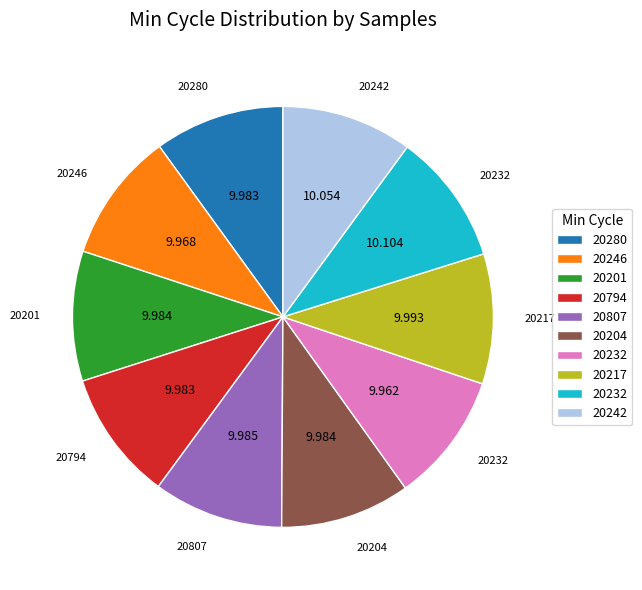

Does any single category account for the majority?

No